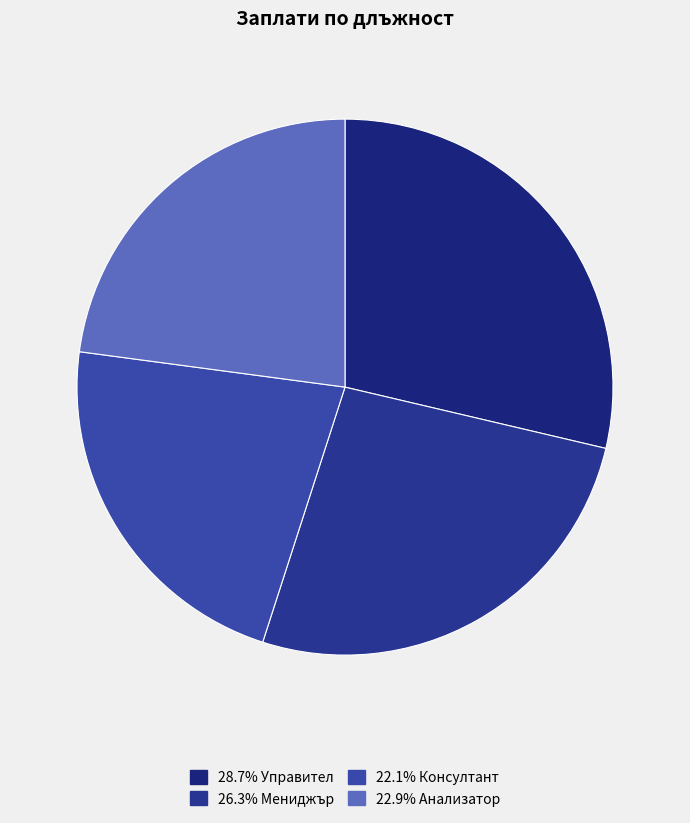

Count the number of slices in the pie.

4